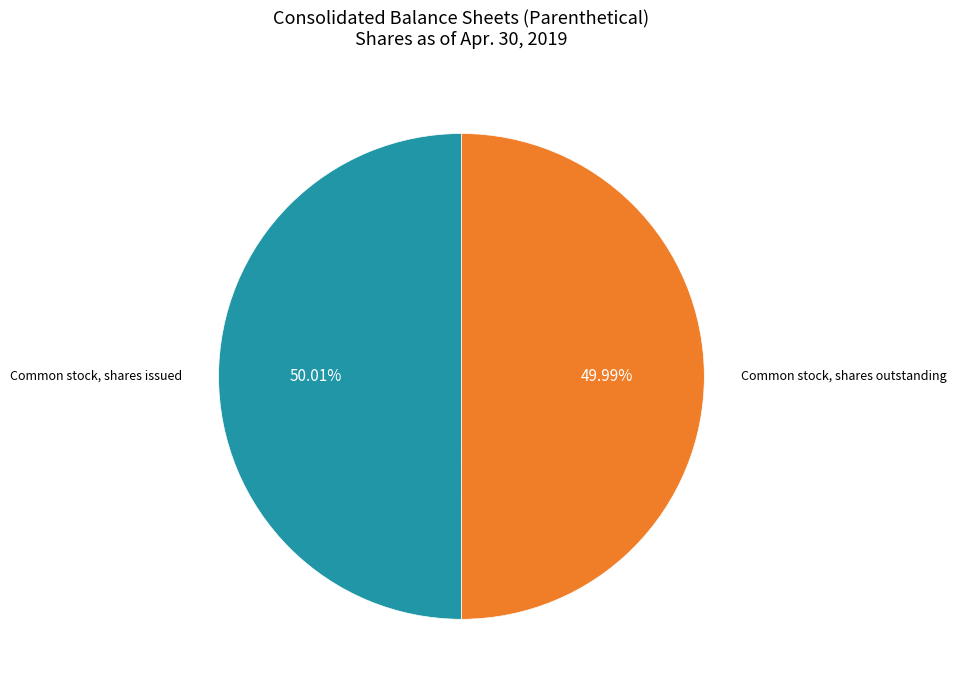

Does any single category account for the majority?

Yes